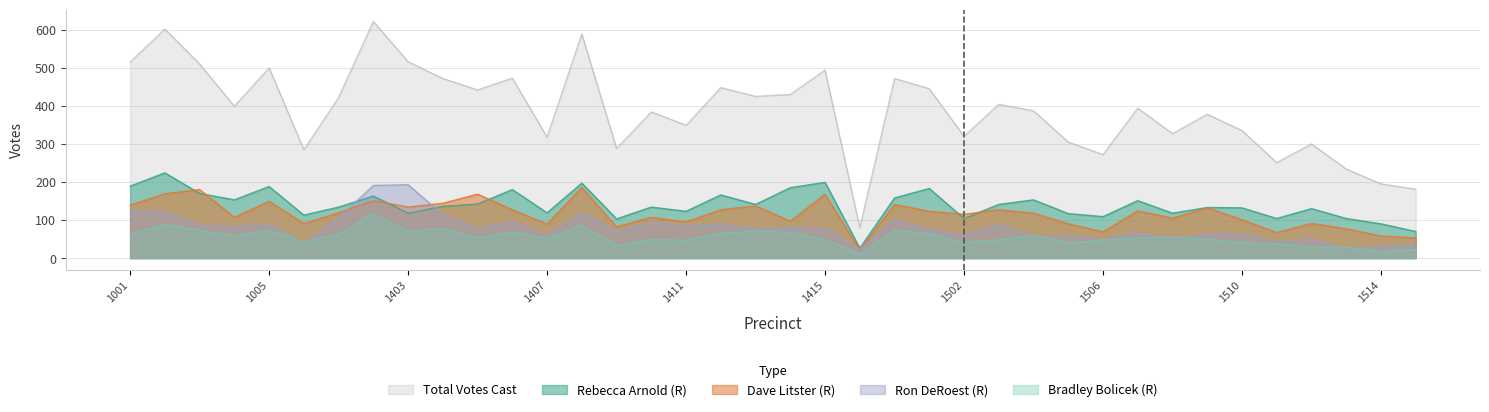

The Ron DeRoest (R) series shows 20 at 1510. True or false?

False